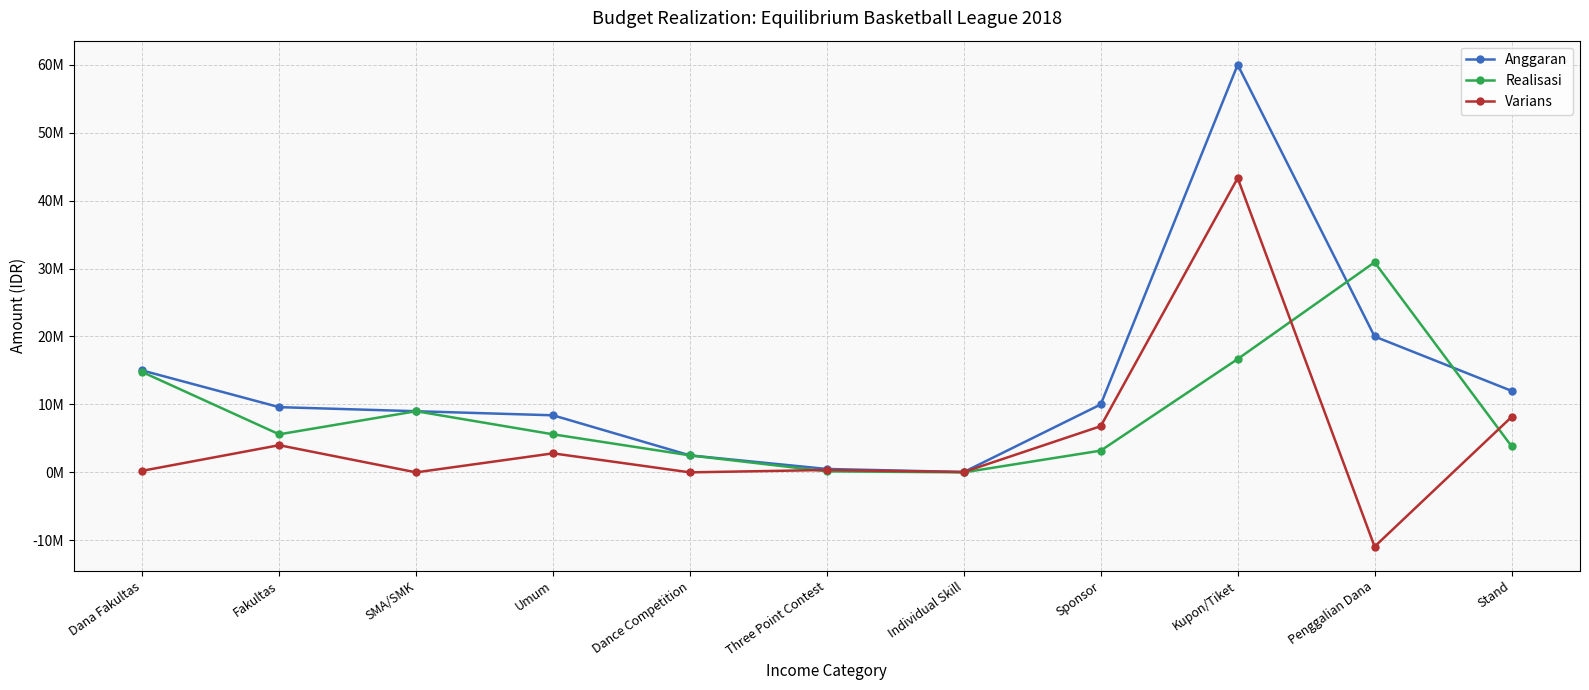

What is the approximate value of Varians at Kupon/Tiket?

43318000